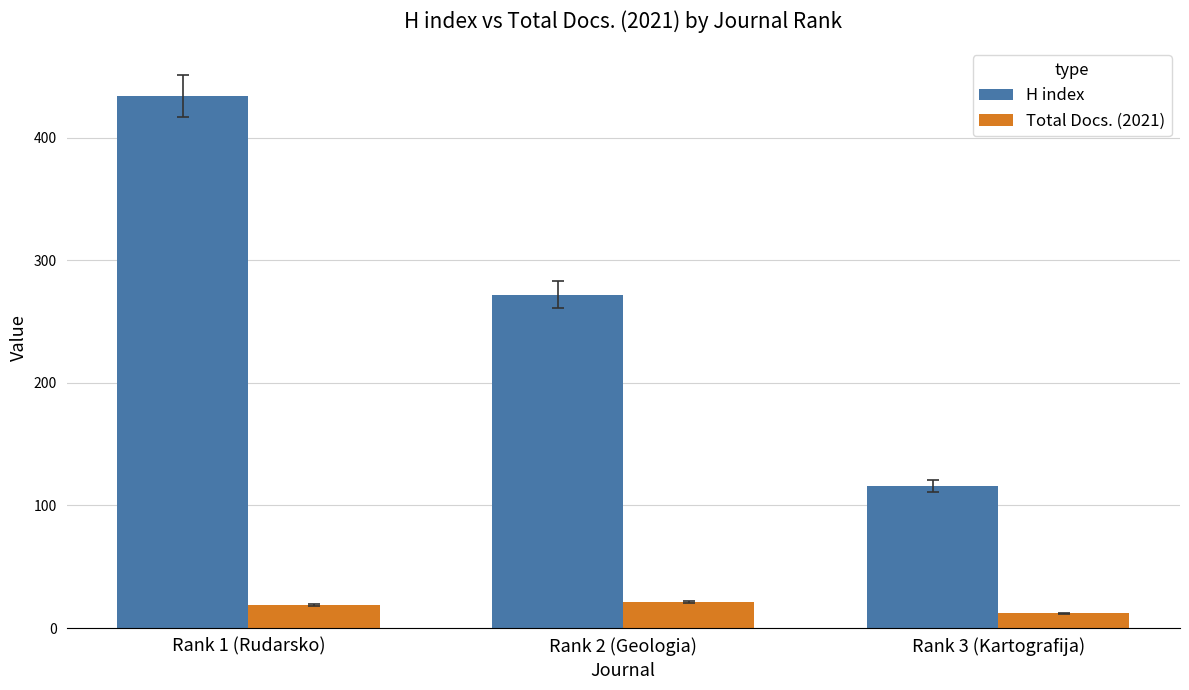

What is the spread (max minus min) of values at Rank 3 (Kartografija)?

104